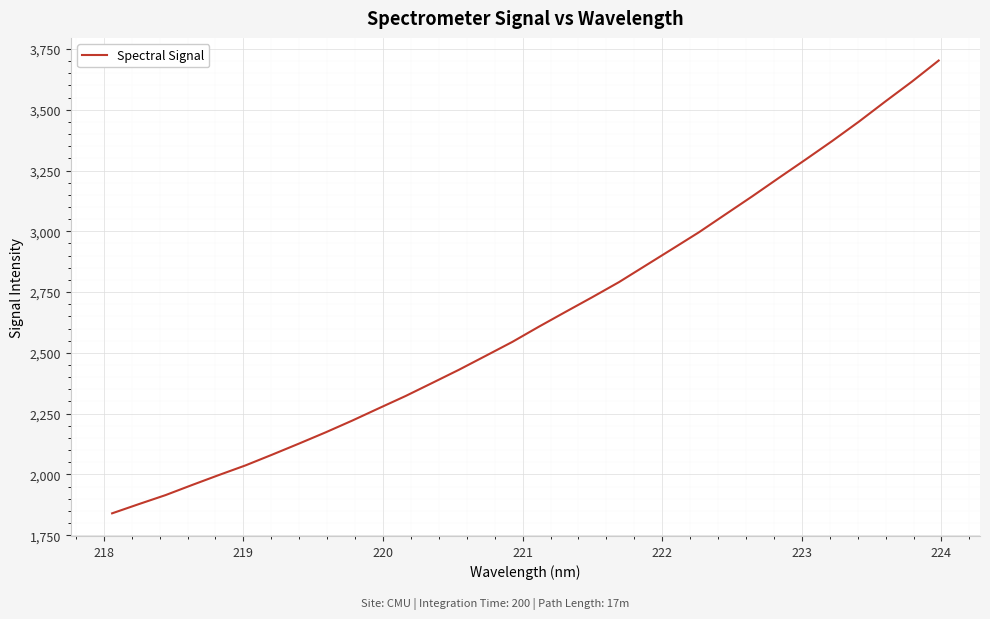

What is the greatest value displayed?

3702.7